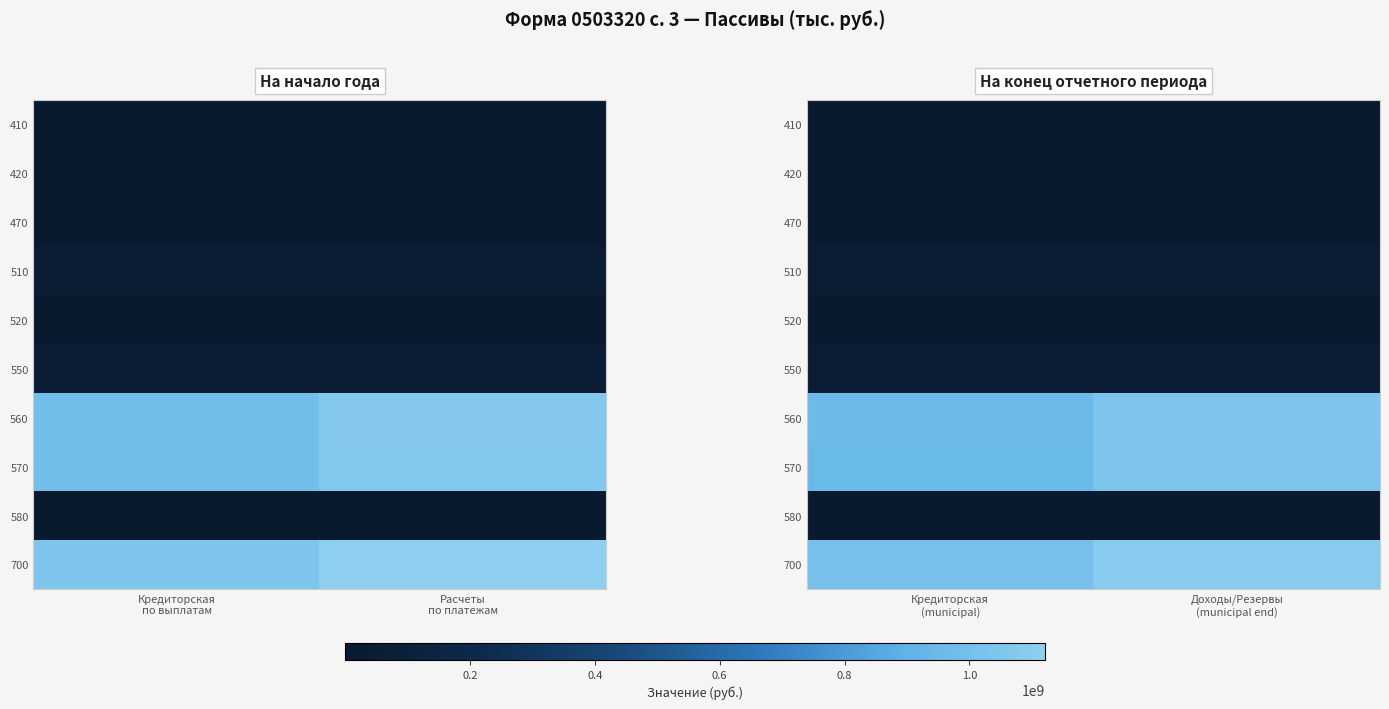

Where does the 560 series first go above 1041317653?

Доходы/Резервы (municipal end)